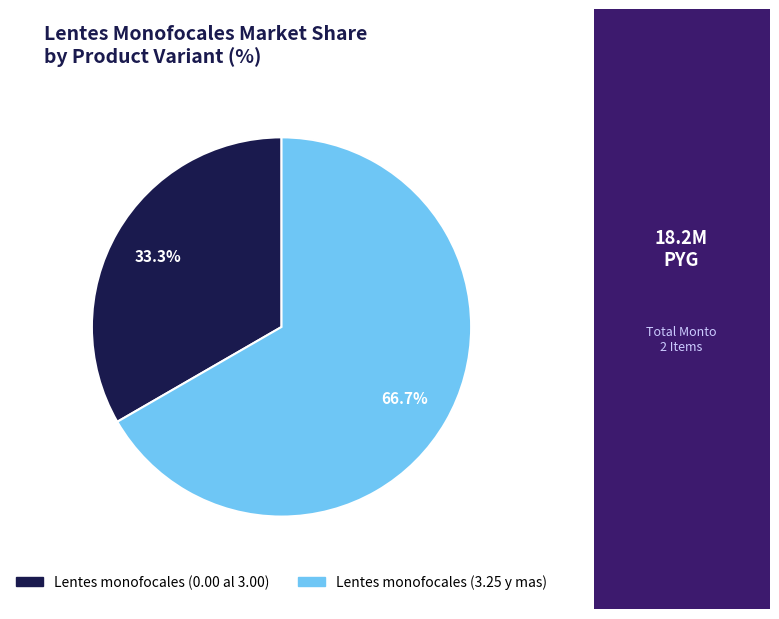

The Lentes monofocales (0.00 al 3.00) slice represents 33% of the pie. True or false?

True